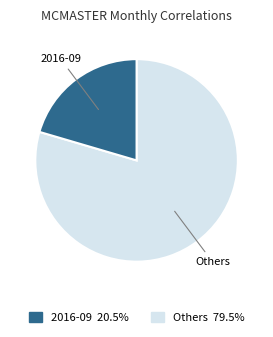

Count the number of slices in the pie.

2